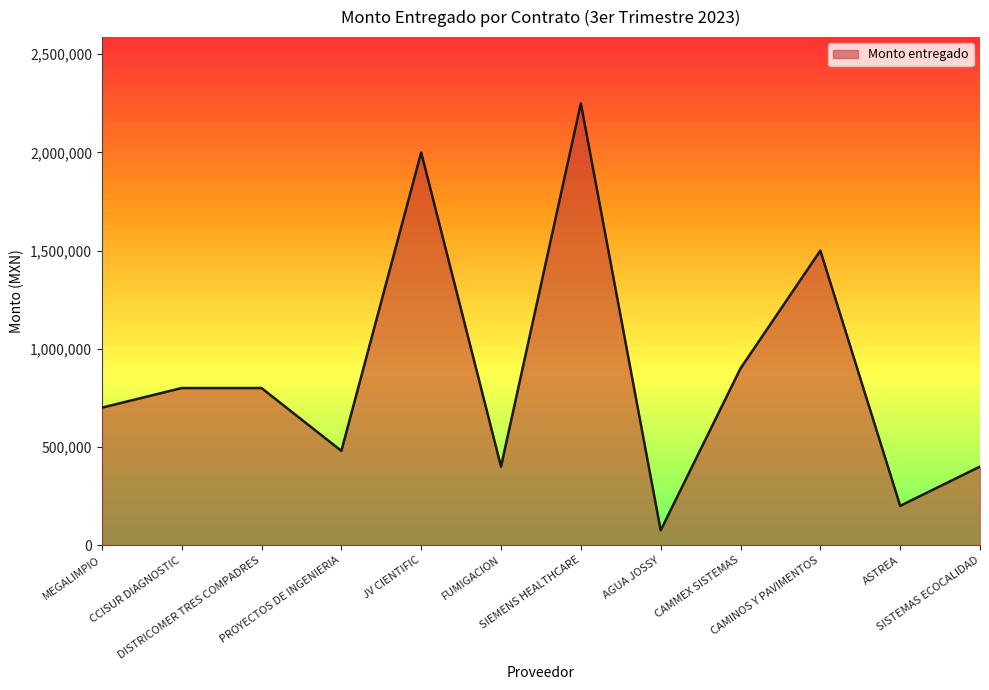

What is the difference between the maximum and minimum values?

2175000